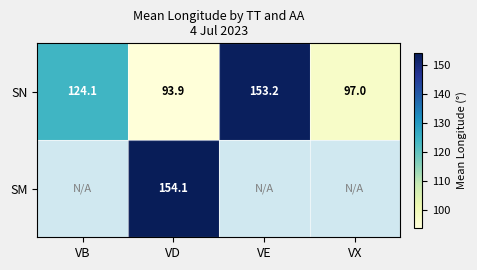

At how many categories does at least one series exceed 149?

2